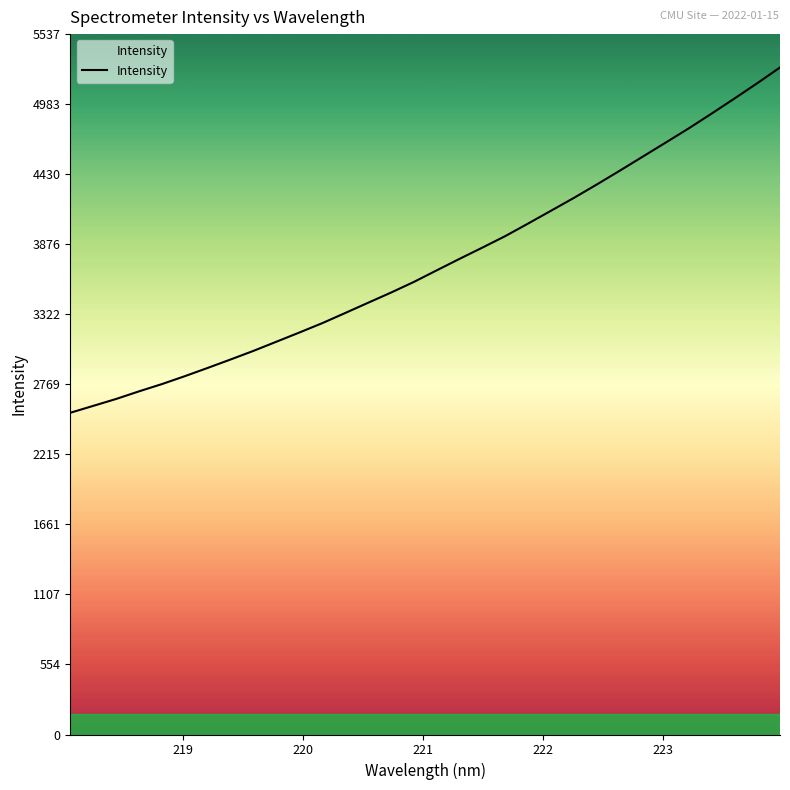

What is the difference between the second highest and minimum values?

2604.8